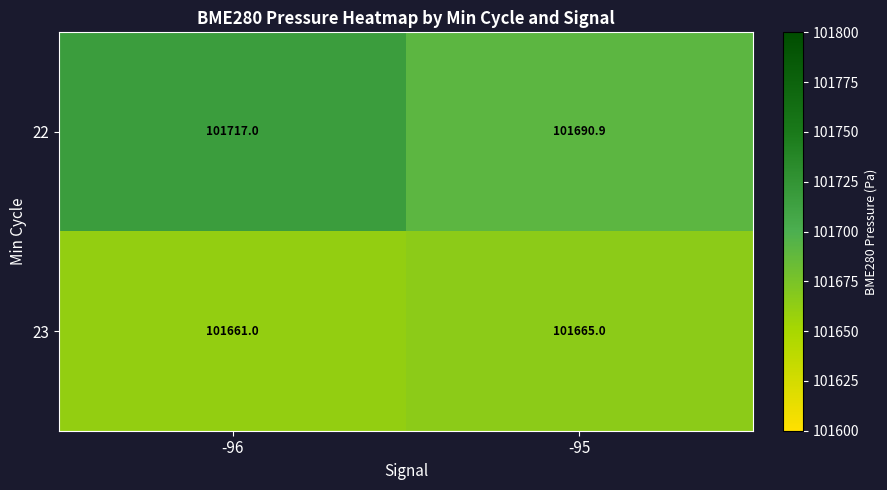

Which category has the lowest value across all series?

-96